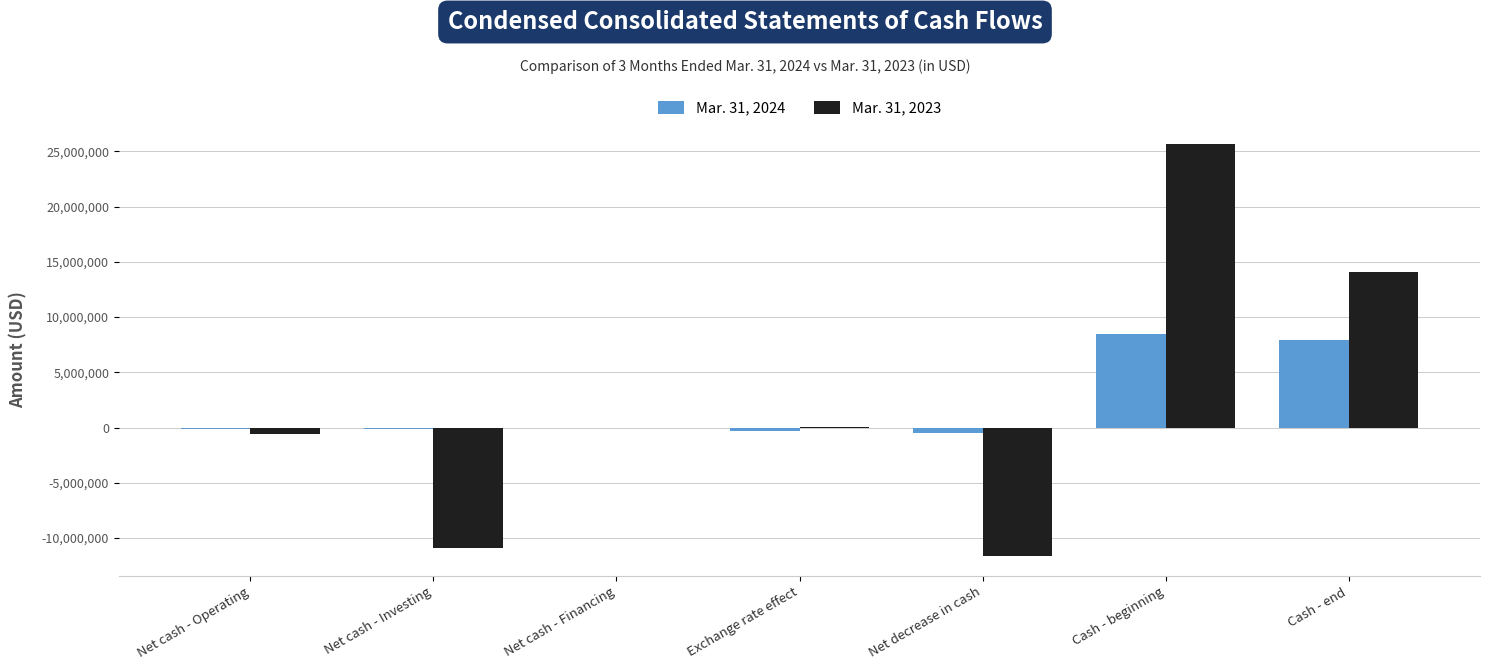

Is the value of Mar. 31, 2024 at Net decrease in cash greater than the value of Mar. 31, 2023 at Cash - beginning?

No